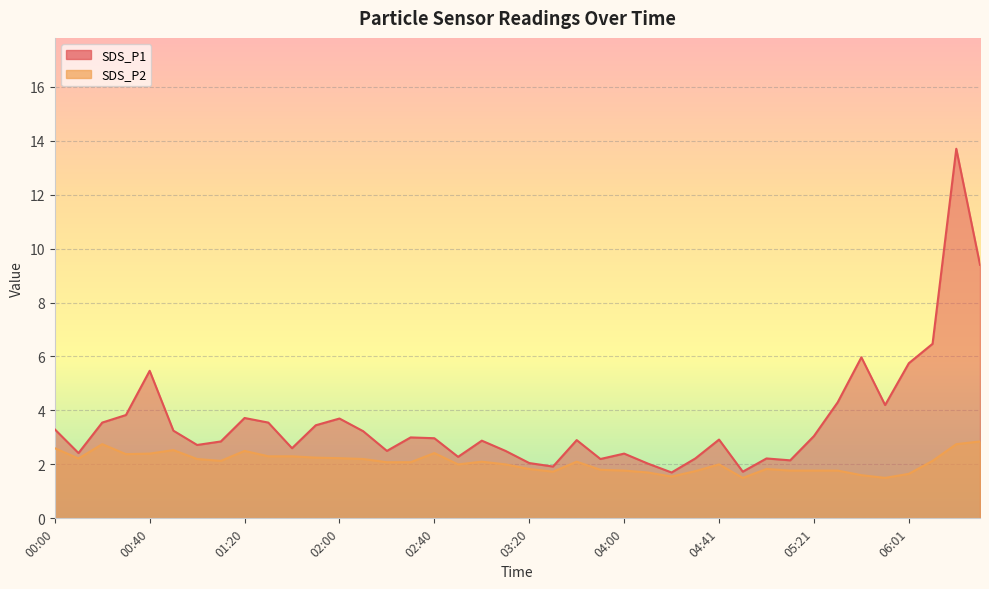

What is the sum of all SDS_P2 values?

83.0